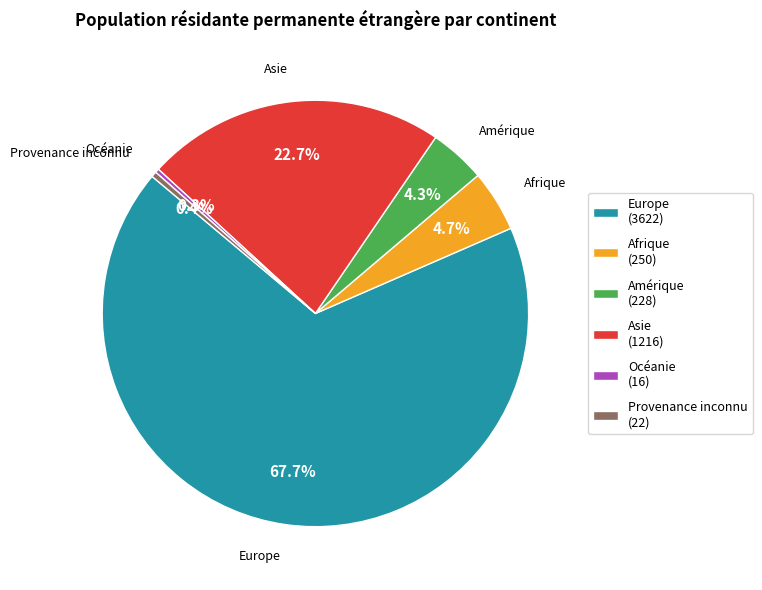

What is the largest slice in the pie chart?

Europe